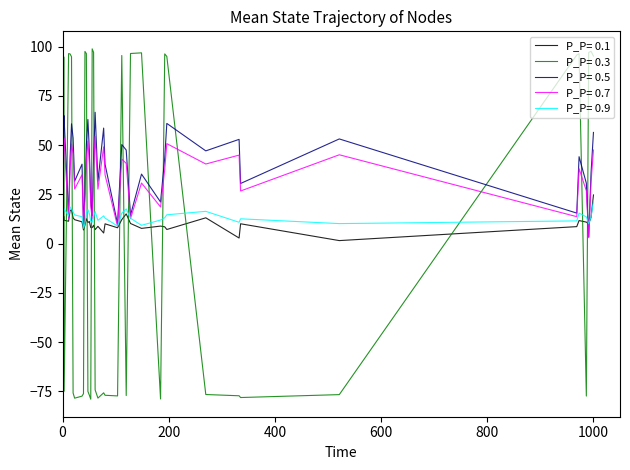

Count the number of categories in the chart.

39